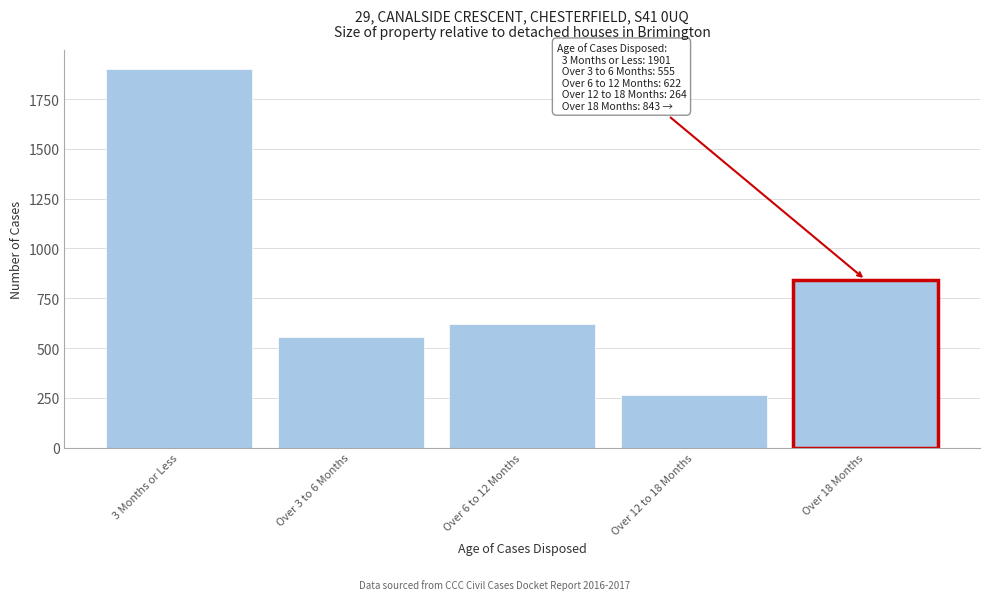

Reading left to right, transcribe all the data shown in this chart.

3 Months or Less=1901	Over 3 to 6 Months=555	Over 6 to 12 Months=622	Over 12 to 18 Months=264	Over 18 Months=843